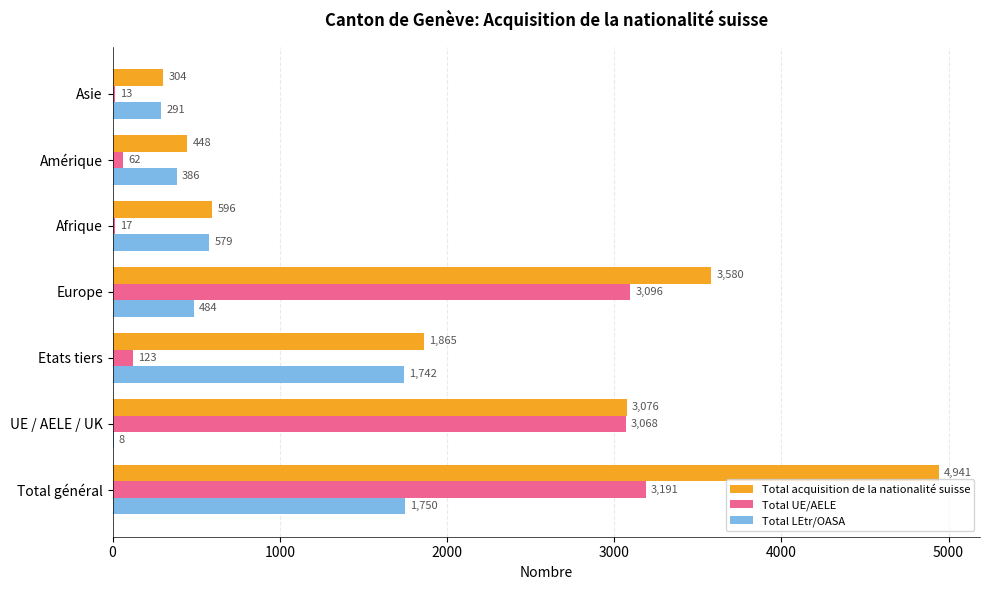

Is it true that Total LEtr/OASA equals 782 at Etats tiers?

False